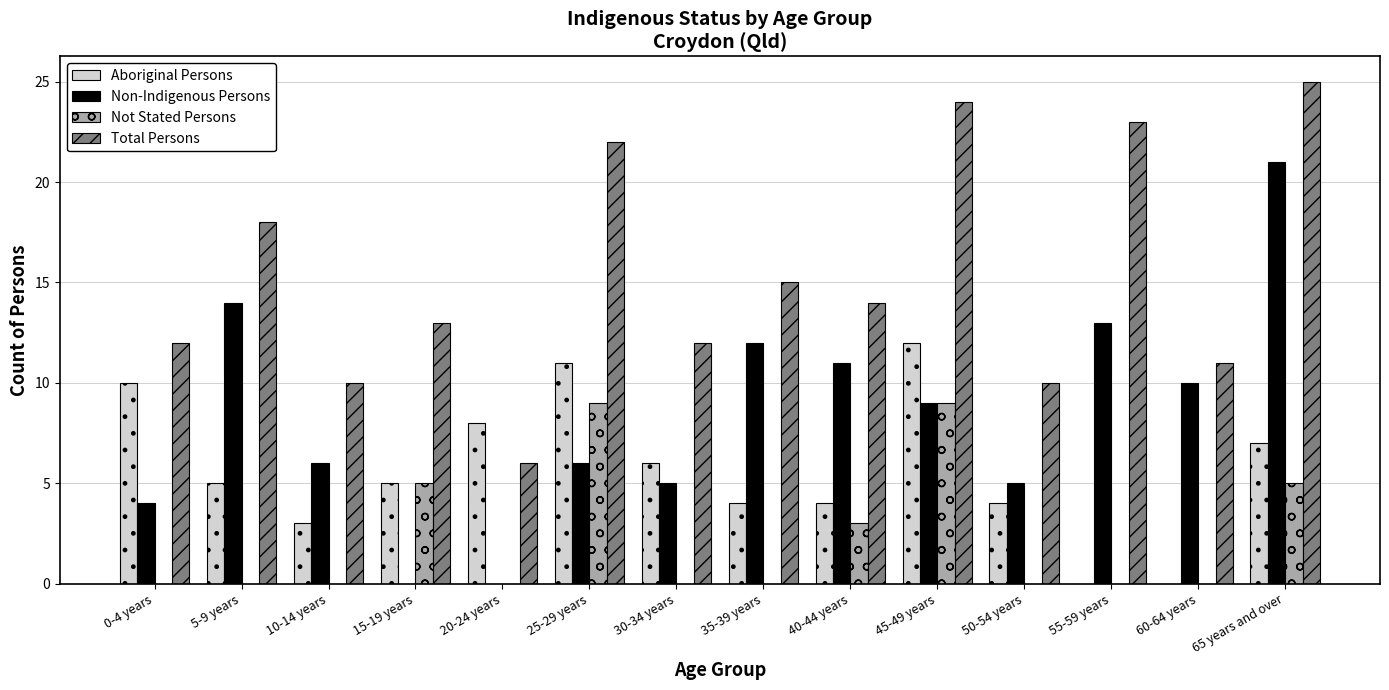

Which series changed the most between 25-29 years and 35-39 years?

Not Stated Persons